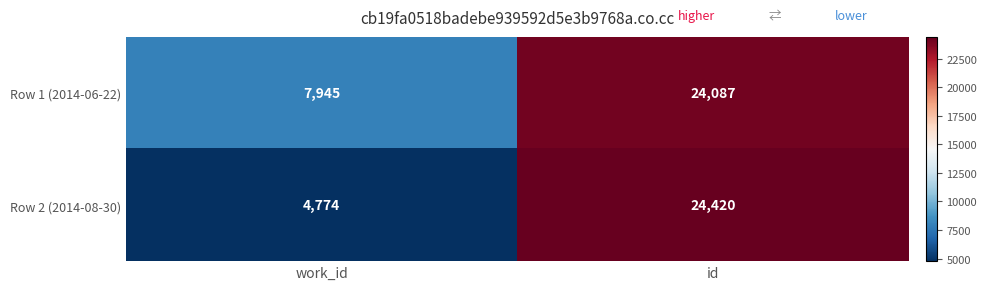

Which category has the lowest value across all series?

work_id